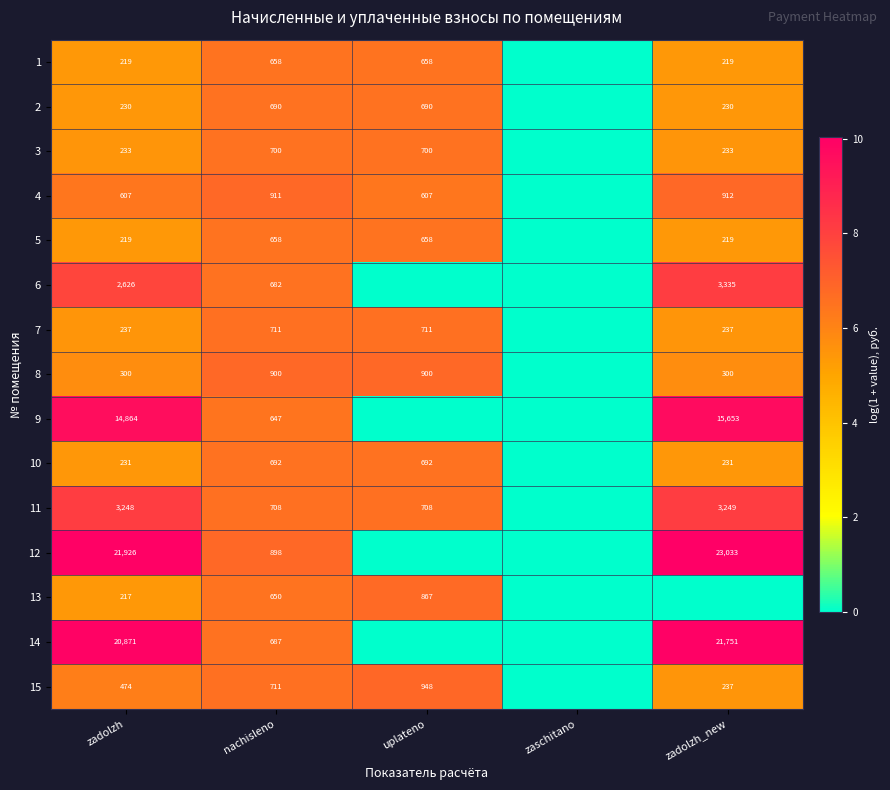

Where is 13 nearest to the value 433?

zadolzh